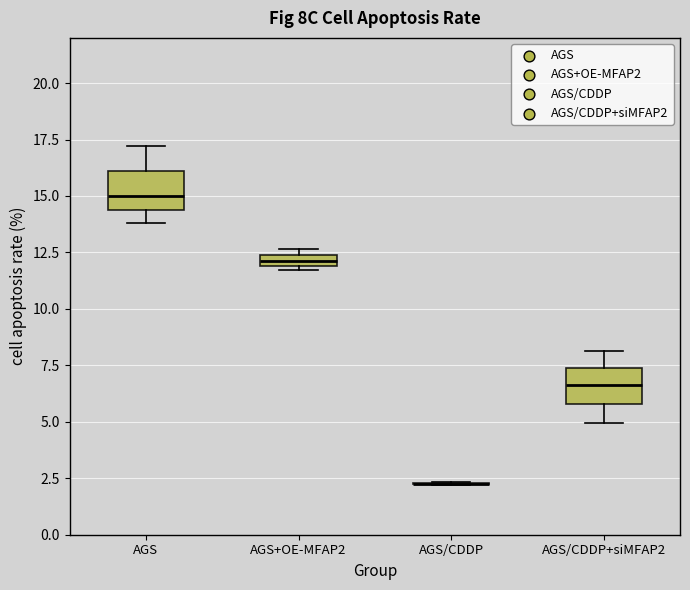

Where is the lower edge of the box for AGS+OE-MFAP2 on the y-axis? The values are not printed on the chart, so give them approximately, as read against the axis.

12.0